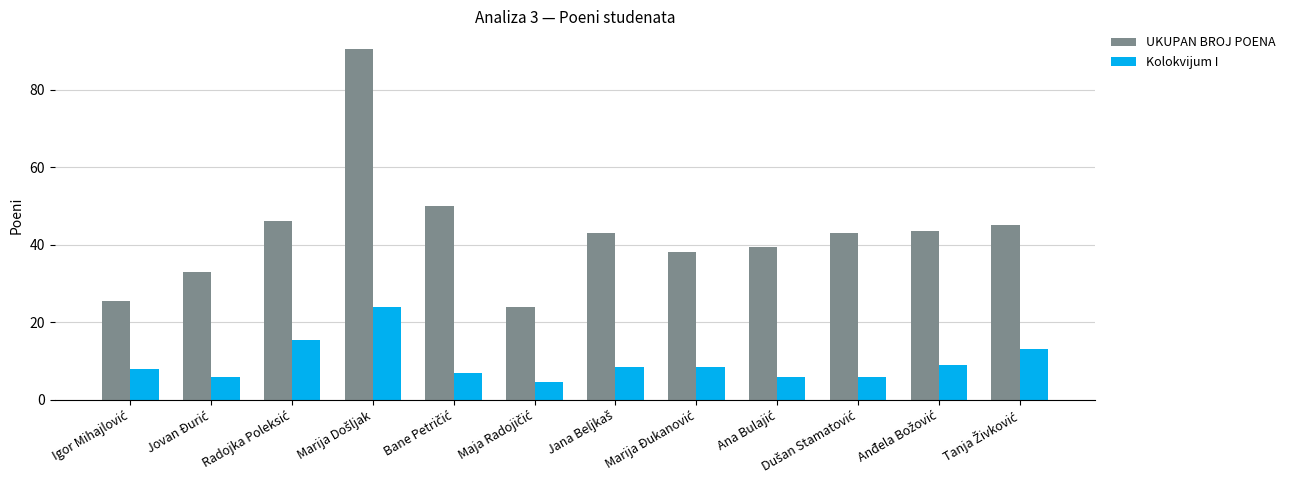

What is the lowest value of the UKUPAN BROJ POENA series?

24.0